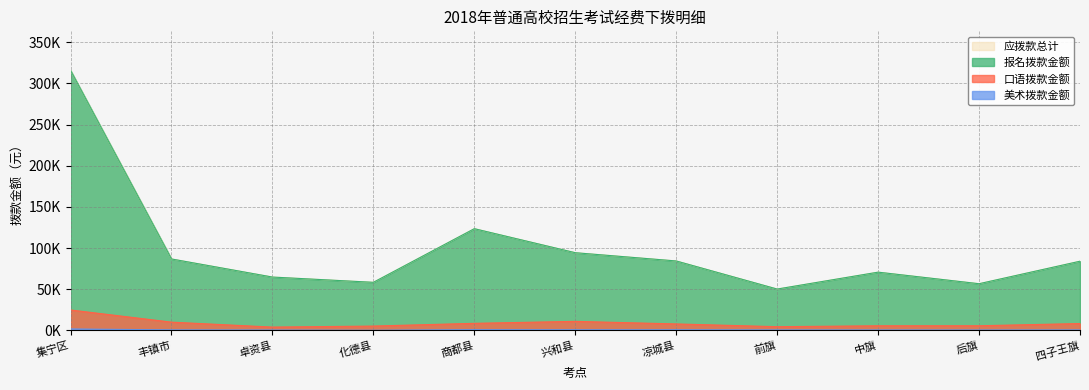

The value of 报名拨款金额 at 集宁区 is 453014. True or false?

False